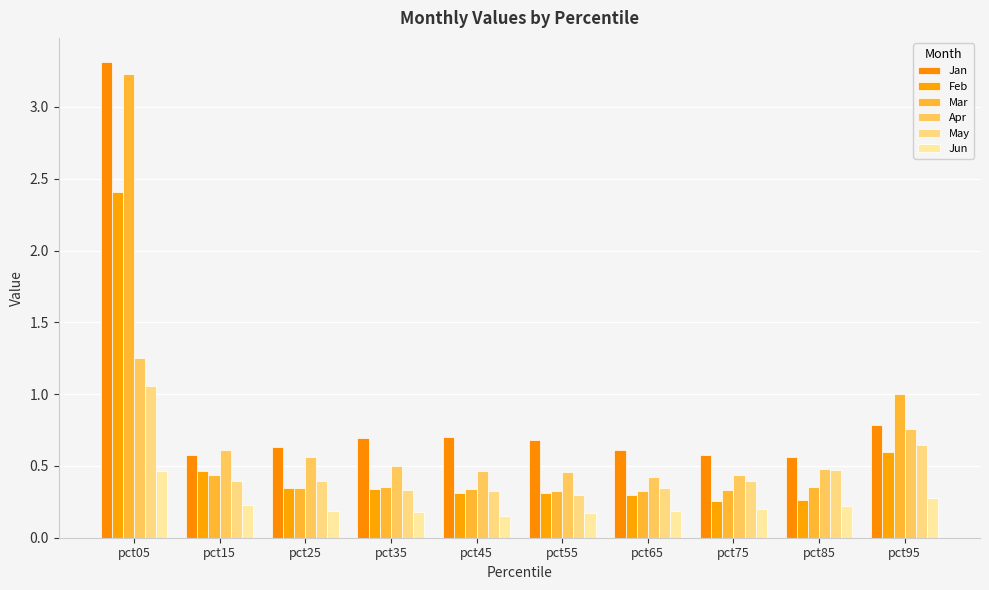

Which series has the widest spread of values?

Mar